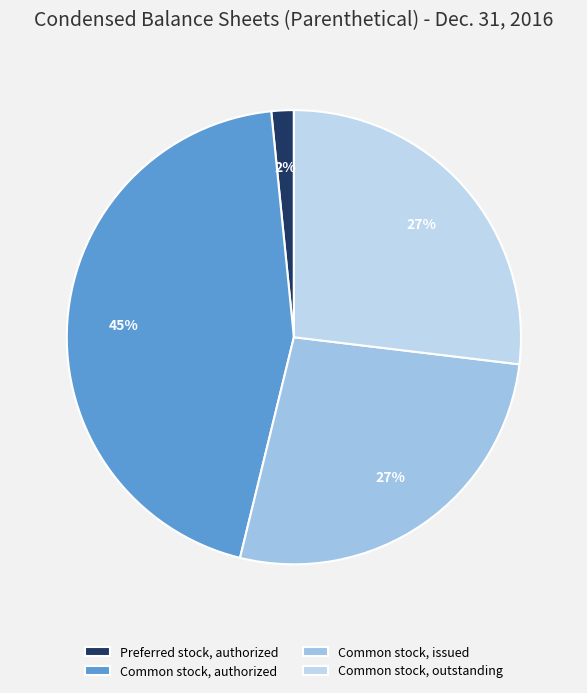

To the nearest percent, what is the difference between the largest and smallest slice percentages?

43%